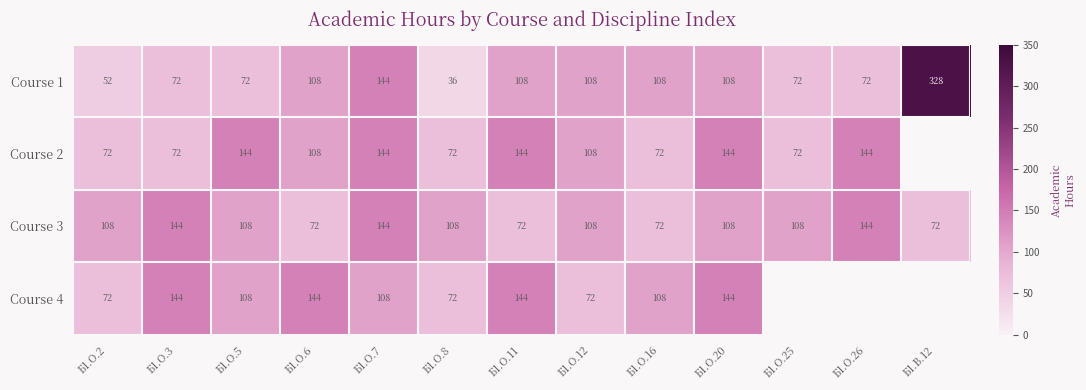

Count the Course 3 values in the range 72 to 108.

10